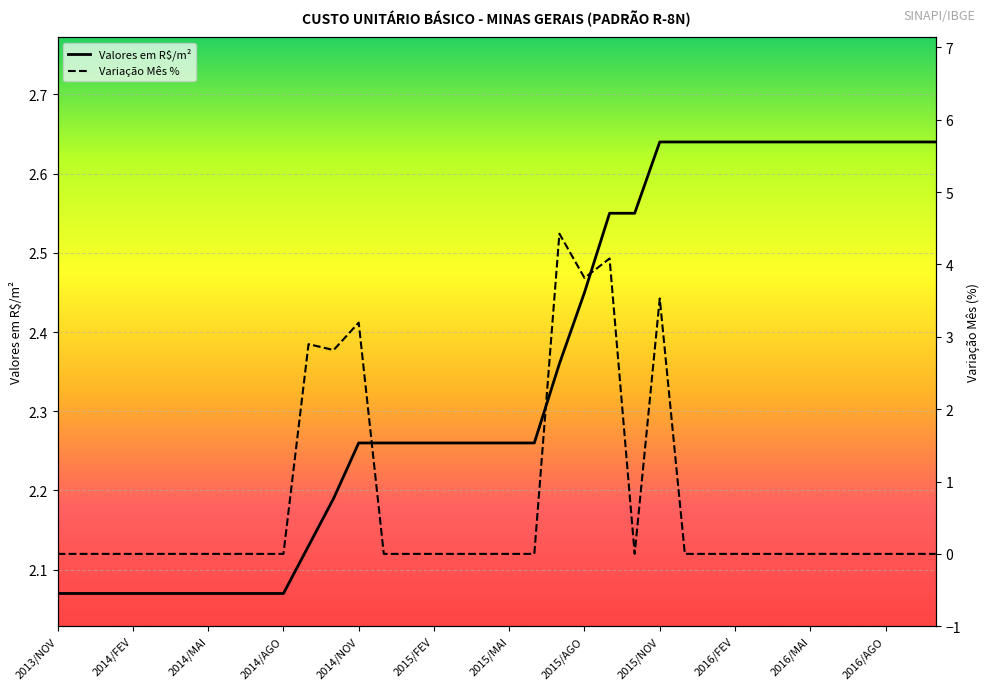

At how many categories does at least one series exceed 0?

36